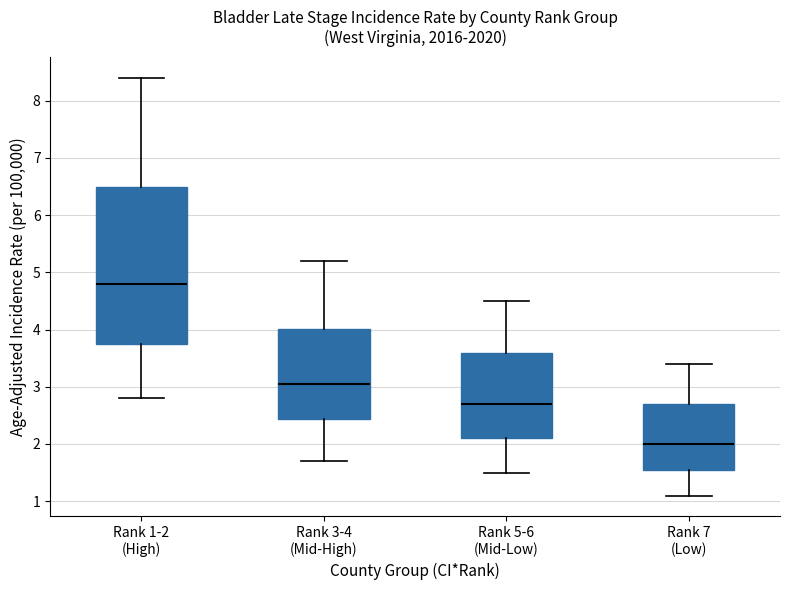

Which box's median line is the highest?

Rank 1-2 (High)